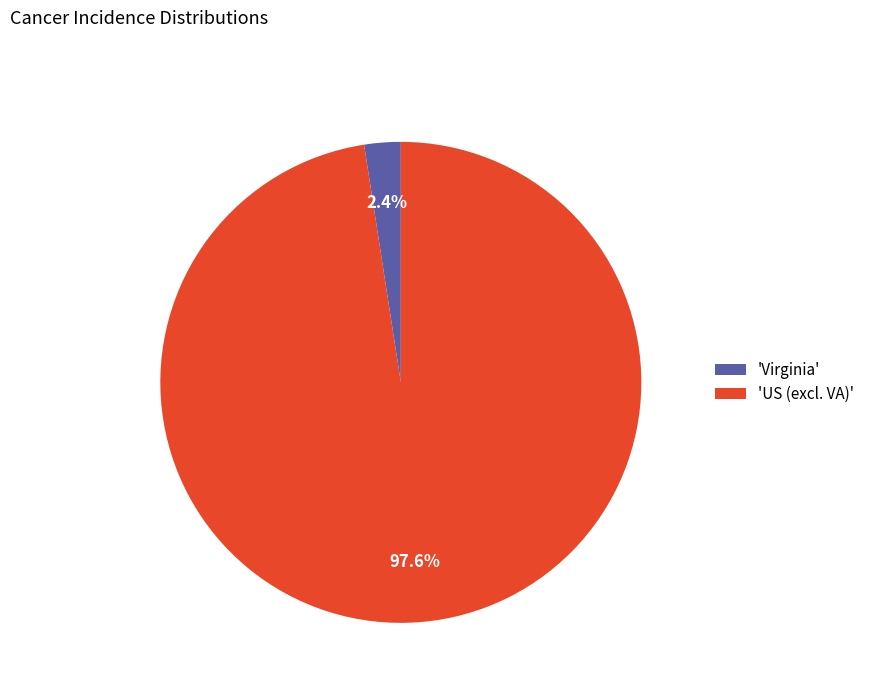

How many segments does this pie chart have?

2